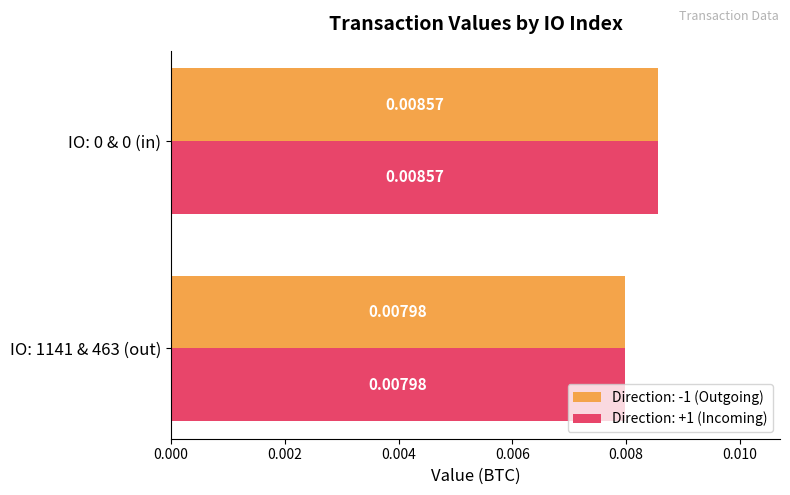

Is the value of Direction: -1 (Outgoing) at IO: 0 & 0 (in) greater than the value of Direction: +1 (Incoming) at IO: 1141 & 463 (out)?

Yes